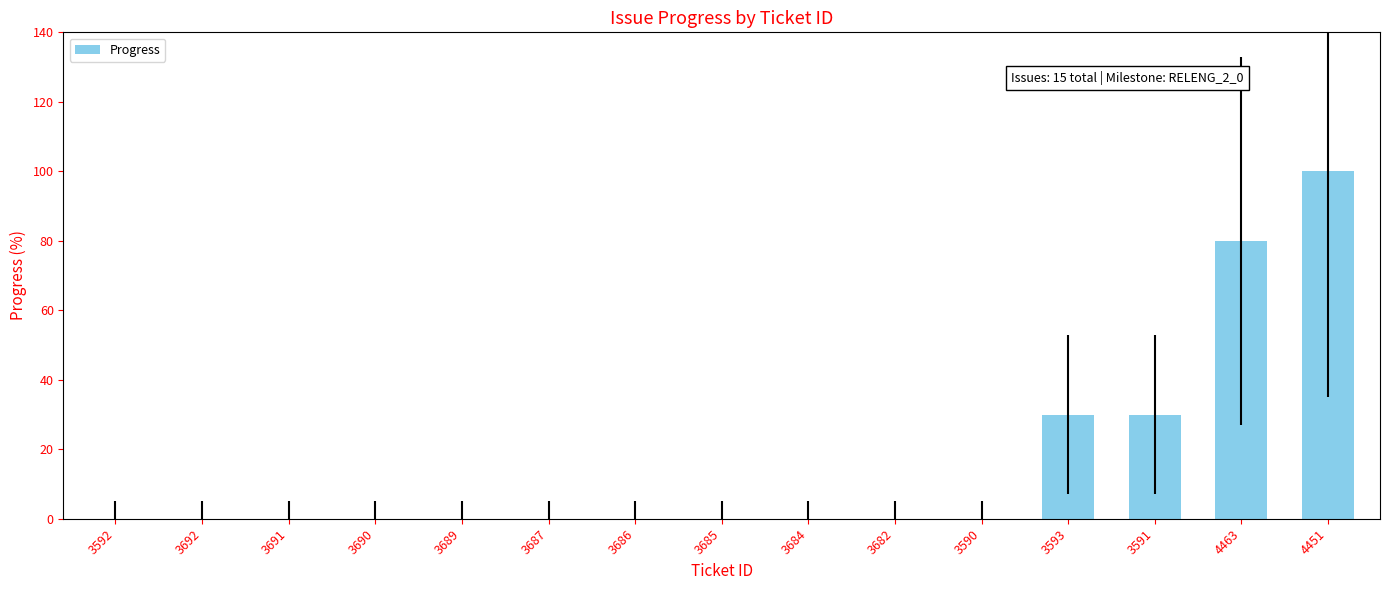

Is it true that the value at 3592 is -63?

False